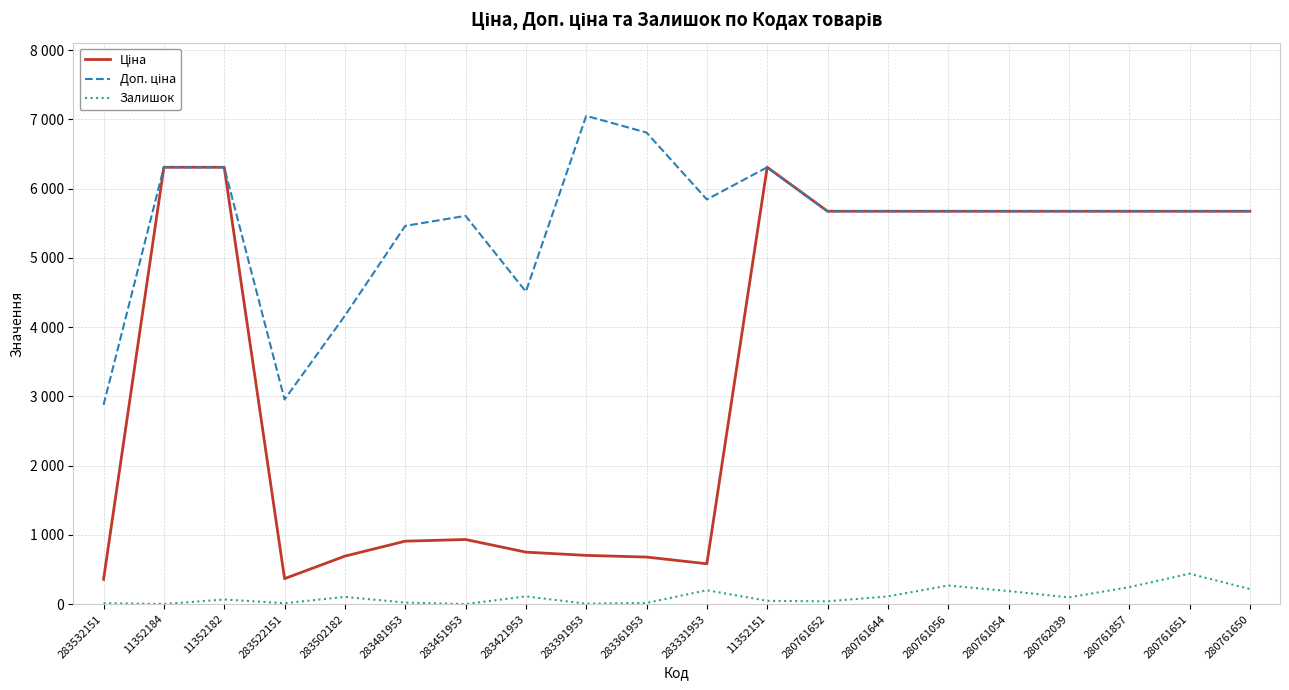

True or false: Доп. ціна has a value of 12109.2 at 283391953.

False